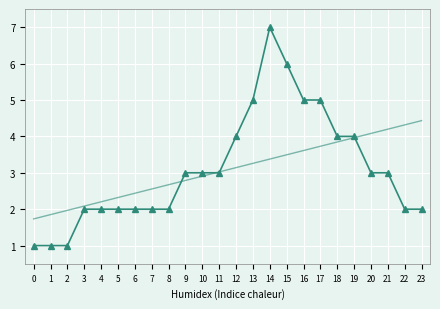

Between 8 and 16, which is larger?

16